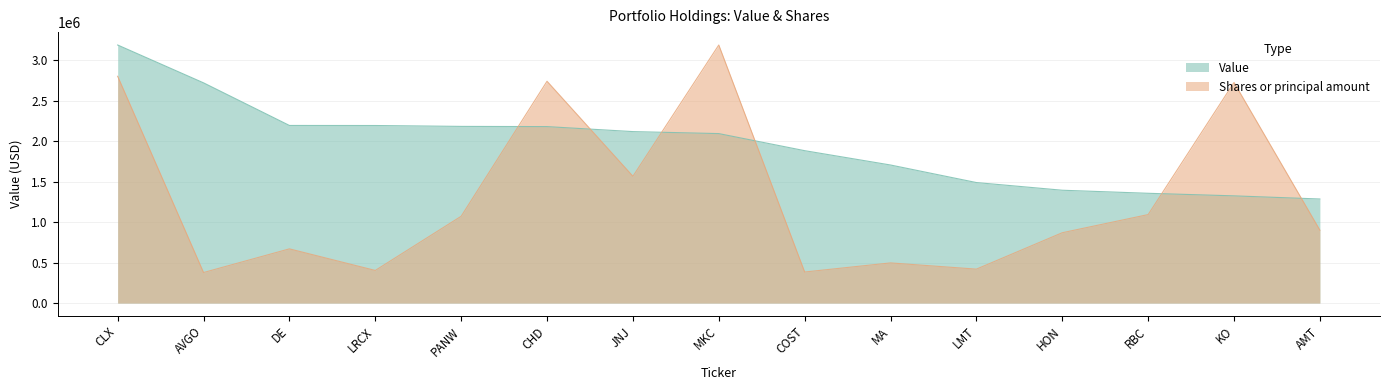

What are all the series names shown in the legend?

Value, Shares or principal amount